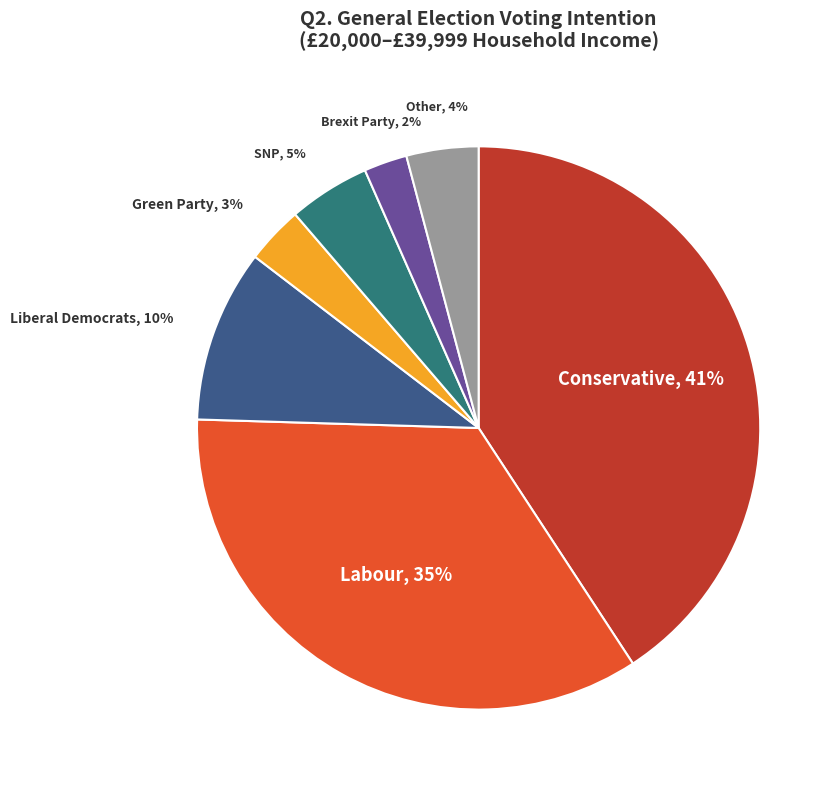

To the nearest percent, what is the average slice percentage?

14%